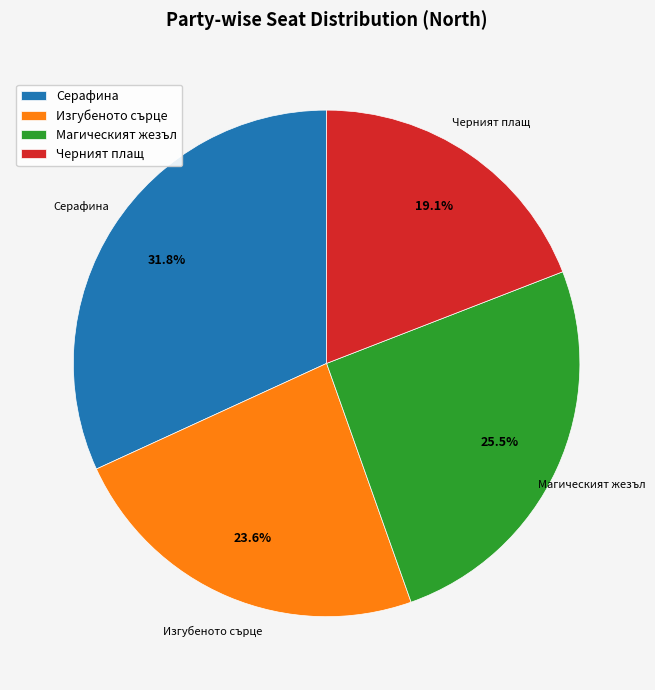

Rank the categories by value from lowest to highest.

Черният плащ, Изгубеното сърце, Магическият жезъл, Серафина